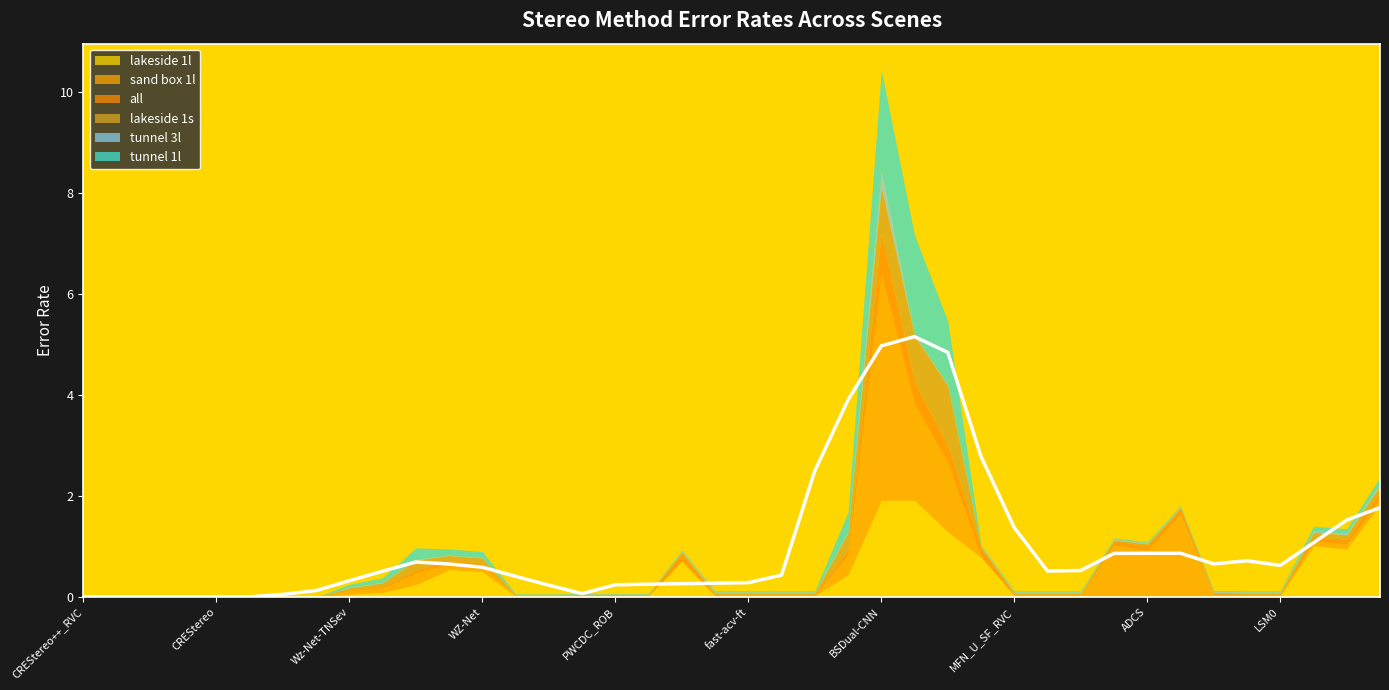

Which series ends up on top after the final intersection of lakeside 1s and sand box 1l?

lakeside 1s